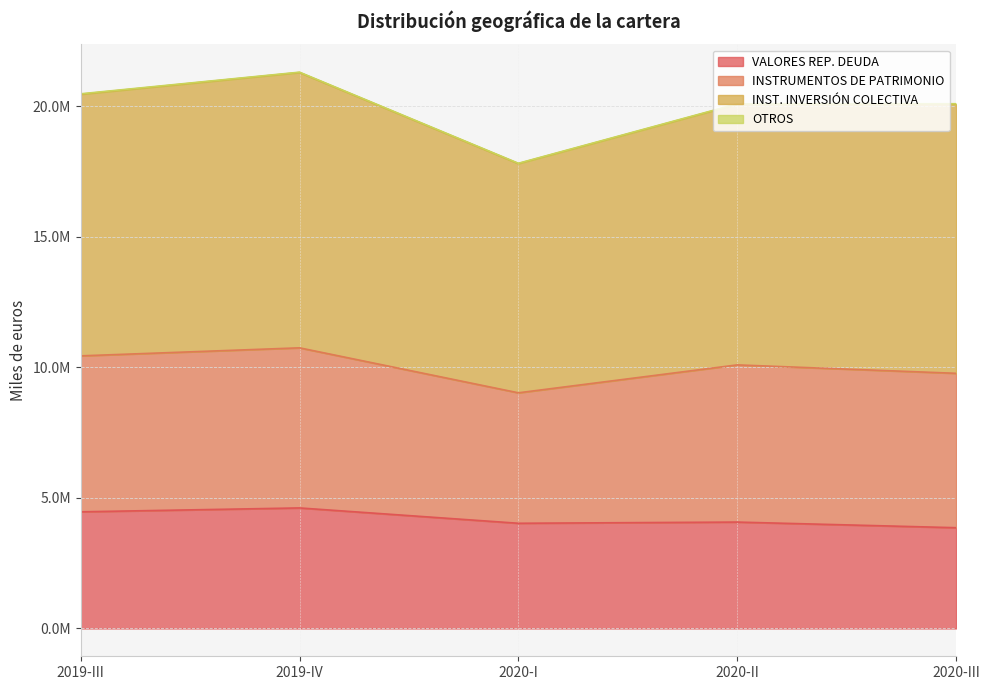

Rank the series by their average value, from highest to lowest.

INST. INVERSIÓN COLECTIVA, INSTRUMENTOS DE PATRIMONIO, VALORES REP. DEUDA, OTROS